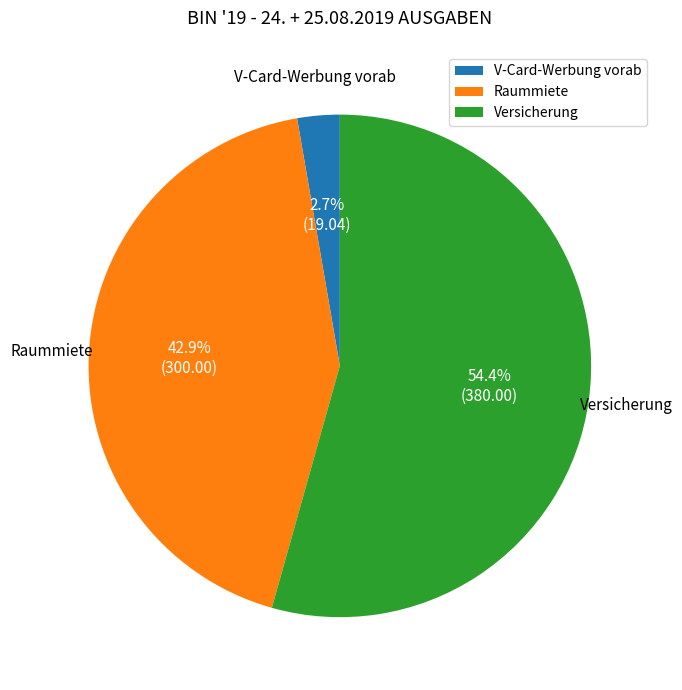

Combined, what portion of the pie is Versicherung and V-Card-Werbung vorab?

57.1%